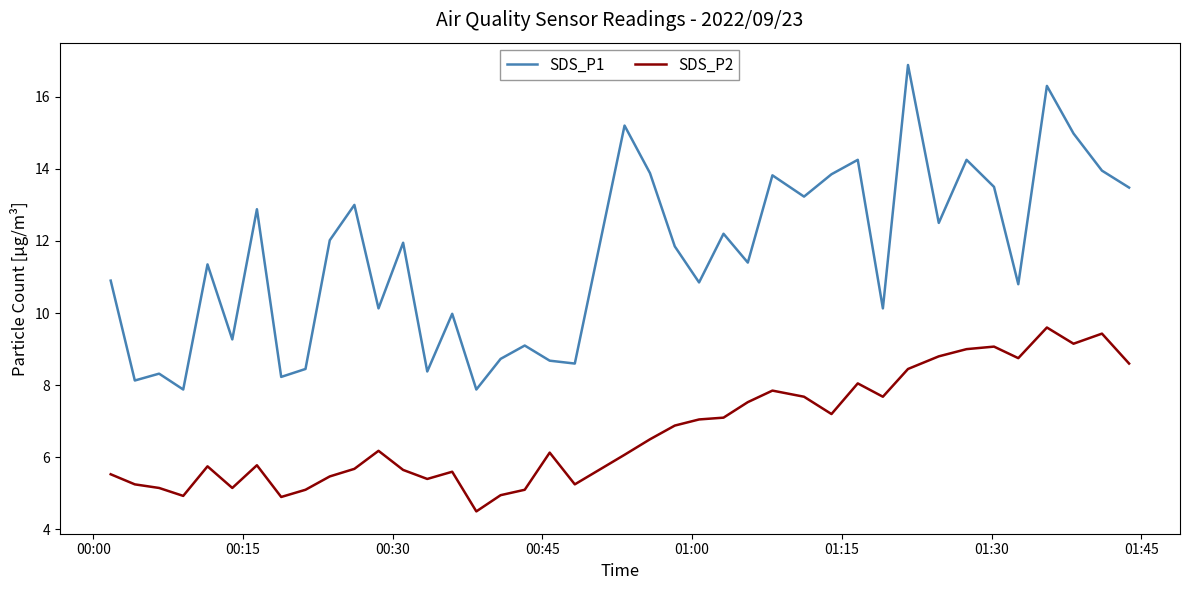

How many categories are shown in the chart?

40